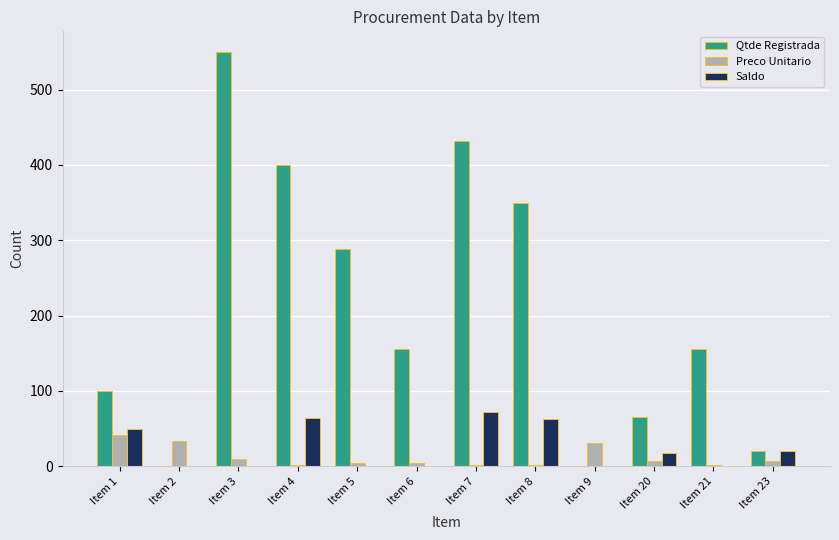

How many groups of bars are there?

12